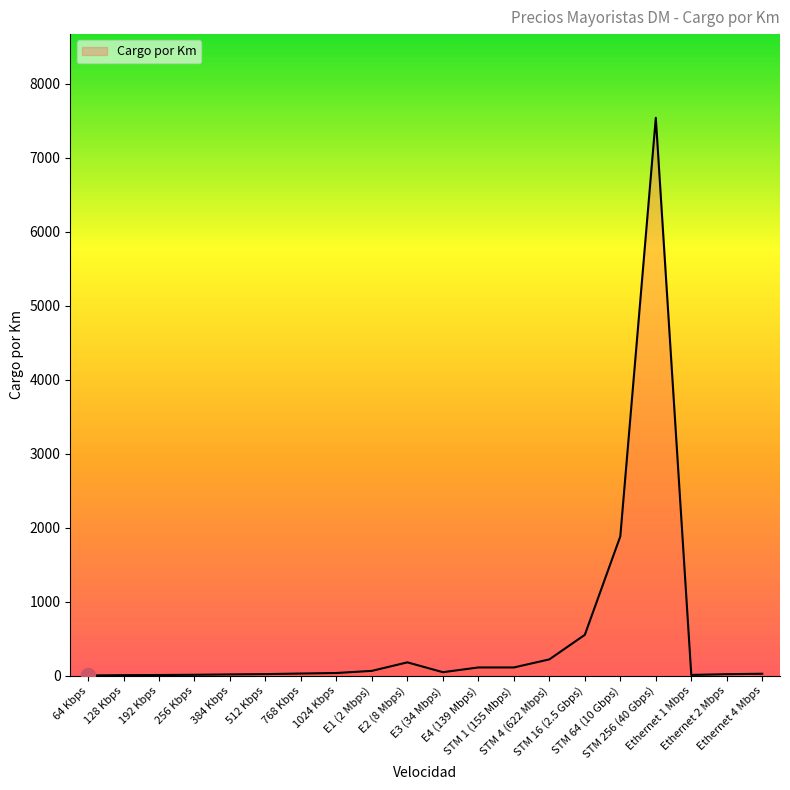

What is the greatest value displayed?

7539